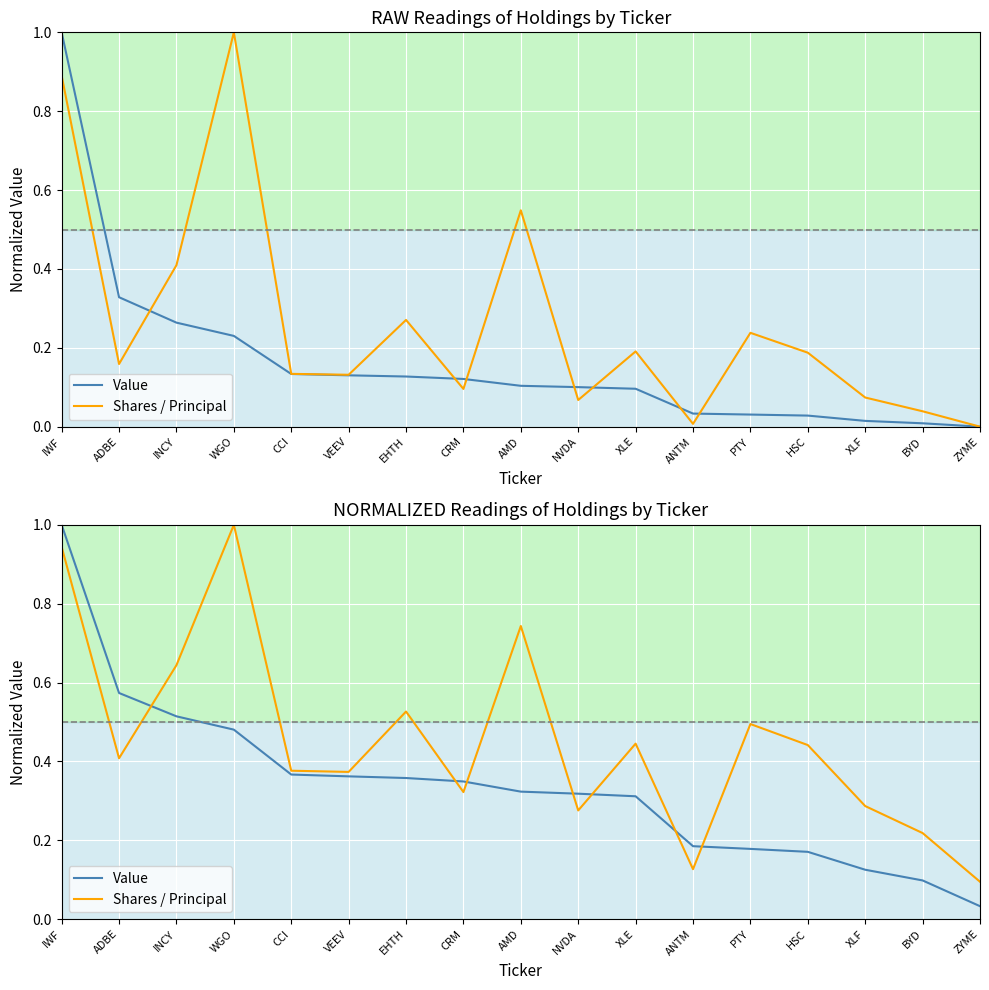

Which has a higher value, IWF or AMD?

IWF